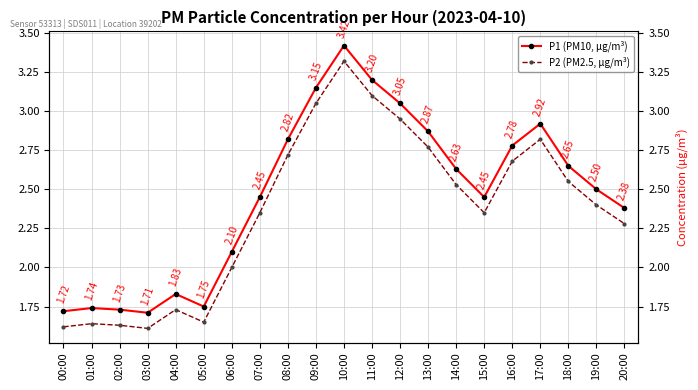

At which category does P1 (PM10, µg/m³) reach its first local valley?

03:00